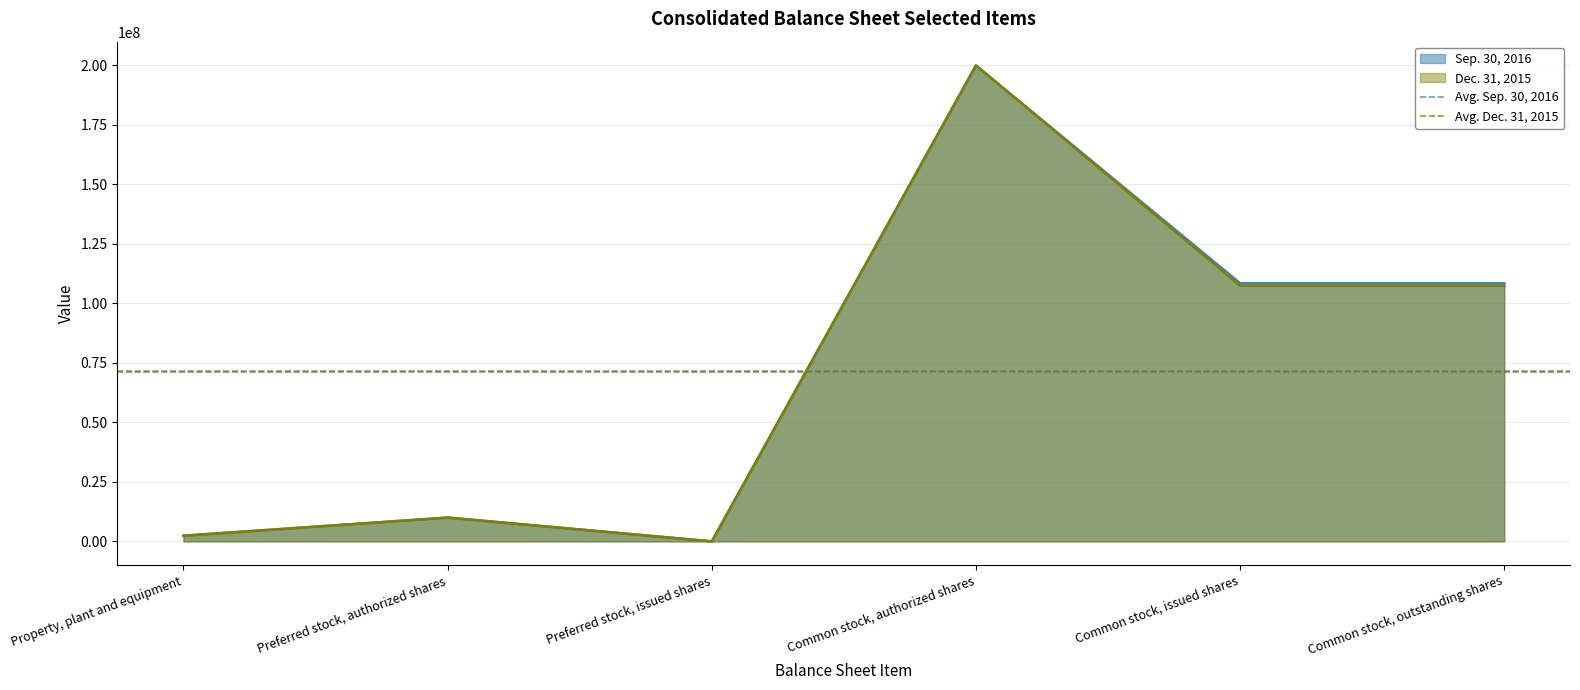

Which category has the highest value in the Dec. 31, 2015 series?

Common stock, authorized shares